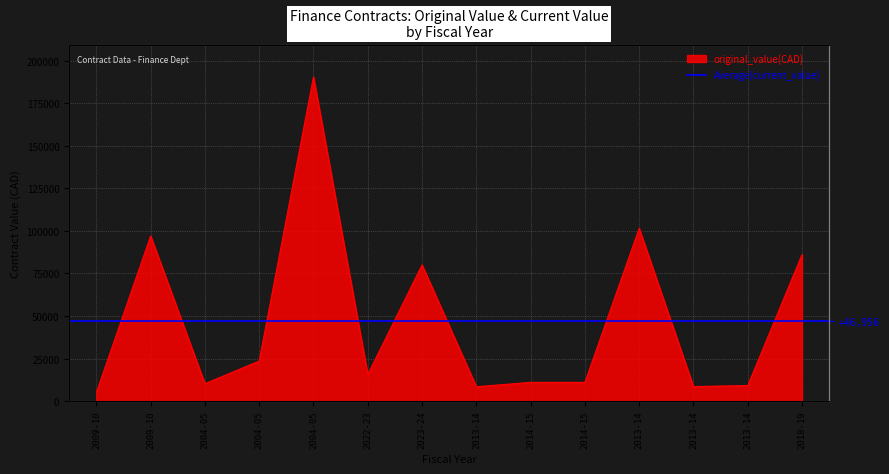

What is the difference between the maximum and minimum values?

185400.0